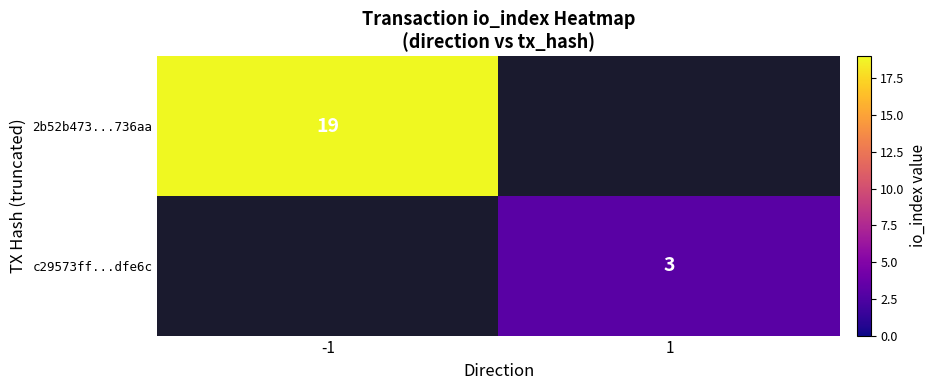

True or false: 2b52b473...736aa has a value of 19 at -1.

True